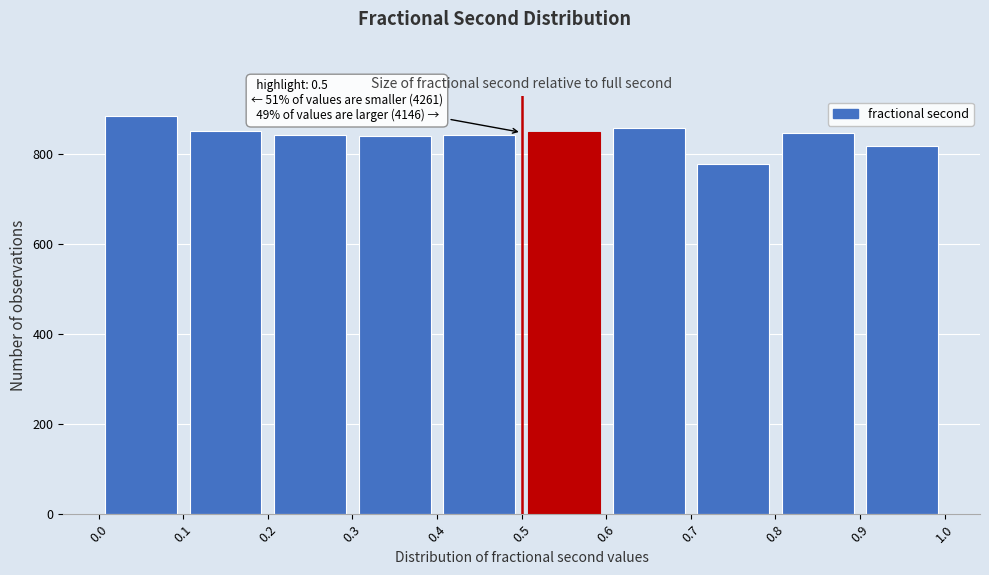

Which range on the x-axis has the tallest bar?

0.0 to 0.1